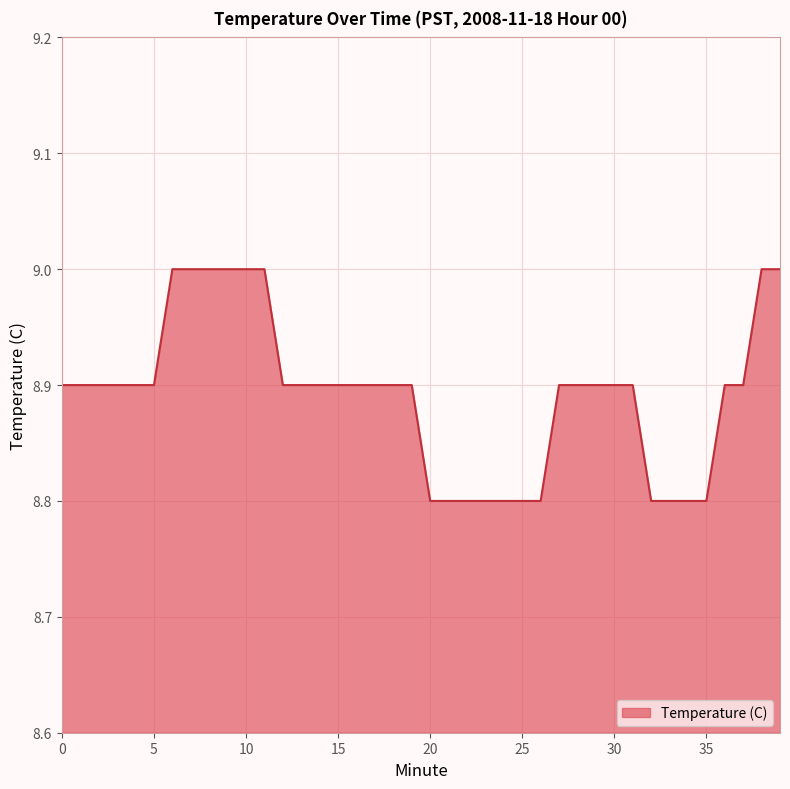

Does the chart display data point markers on the line(s)?

No